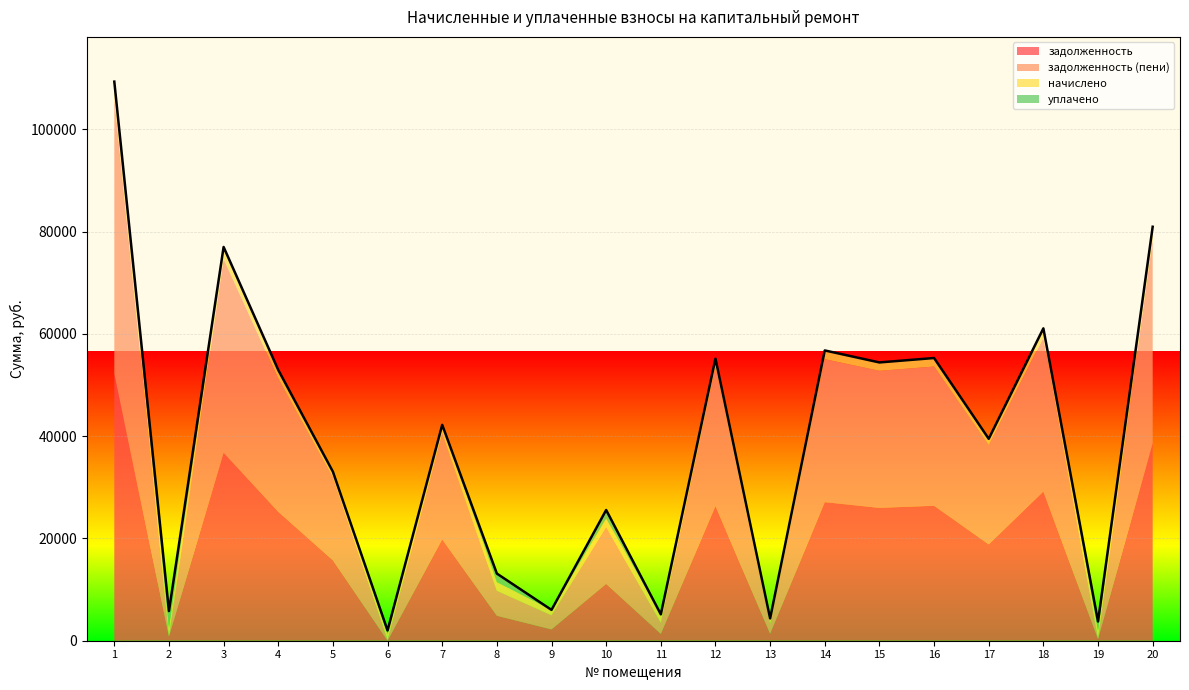

What is the difference between the maximum and minimum values in the задолженность (пени) series?

53829.7